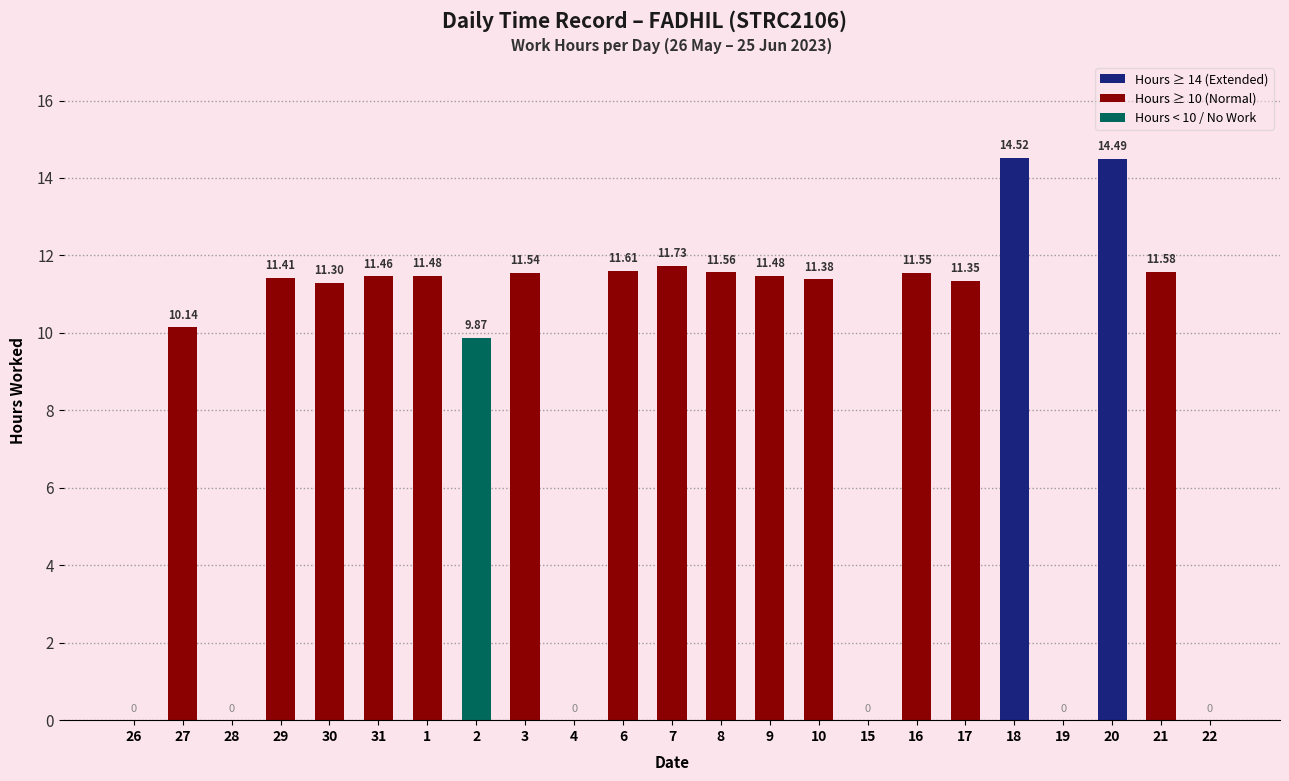

True or false: the data shows 19.7 at 8.

False